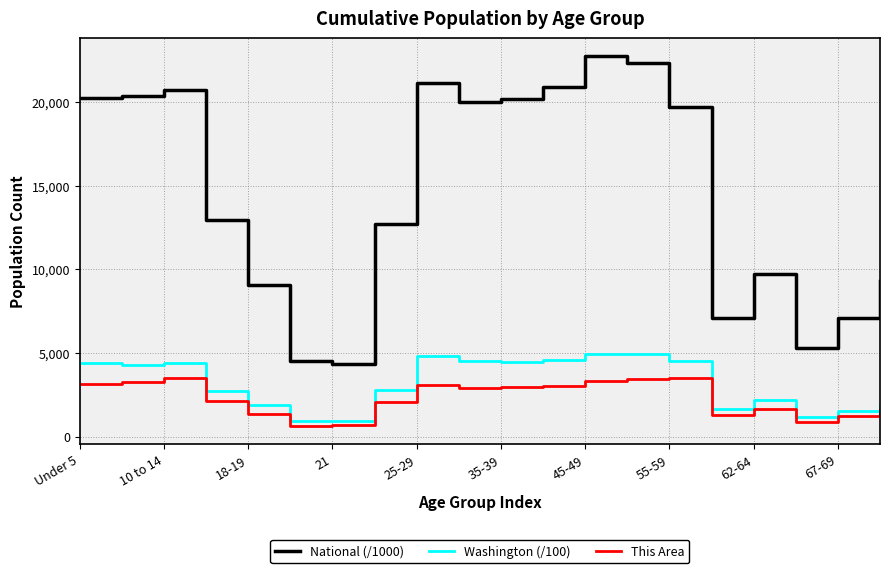

What are all the series names shown in the legend?

National (/1000), Washington (/100), This Area